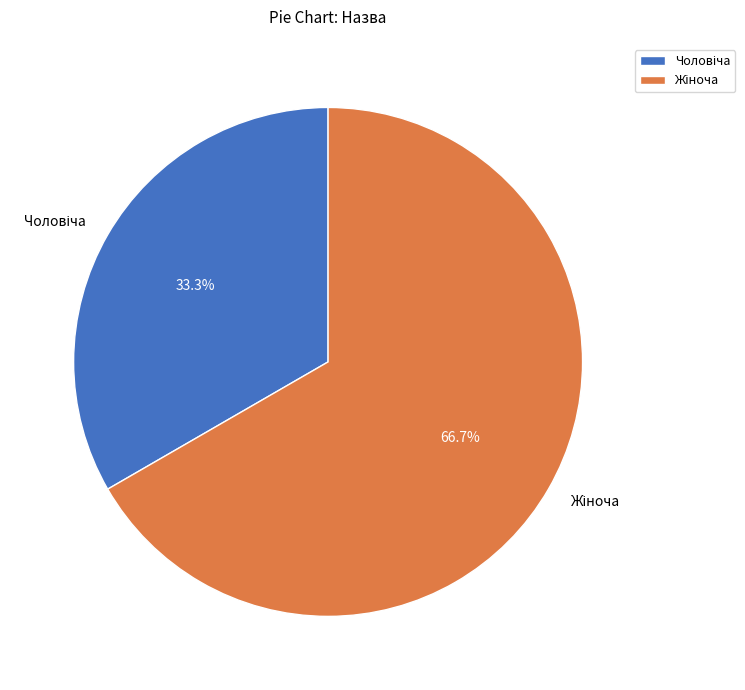

Does any single category account for the majority?

Yes